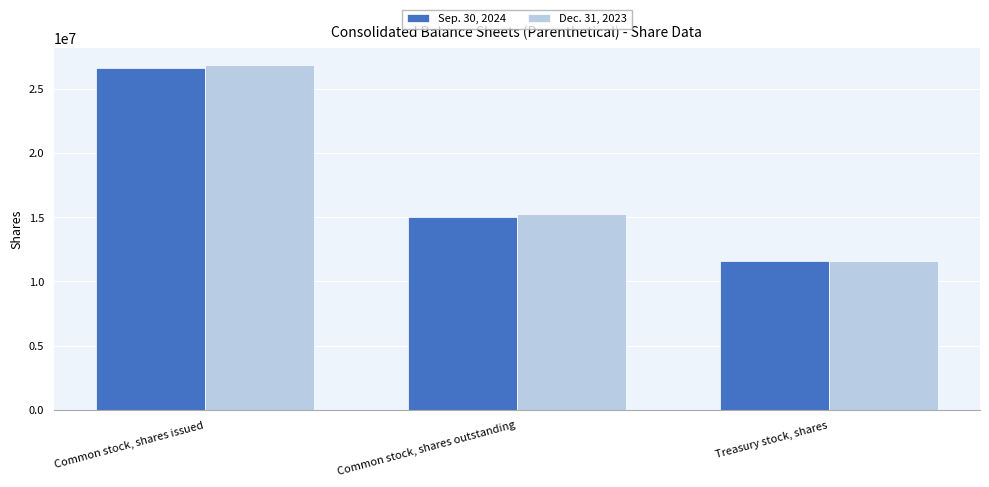

At which category does the chart reach its minimum across all series?

Treasury stock, shares